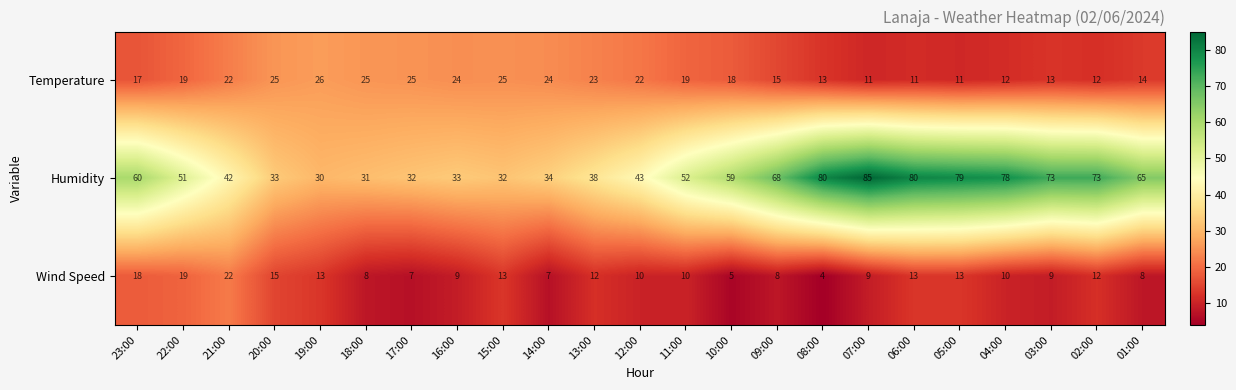

Is it true that Humidity equals 52 at 11:00?

True